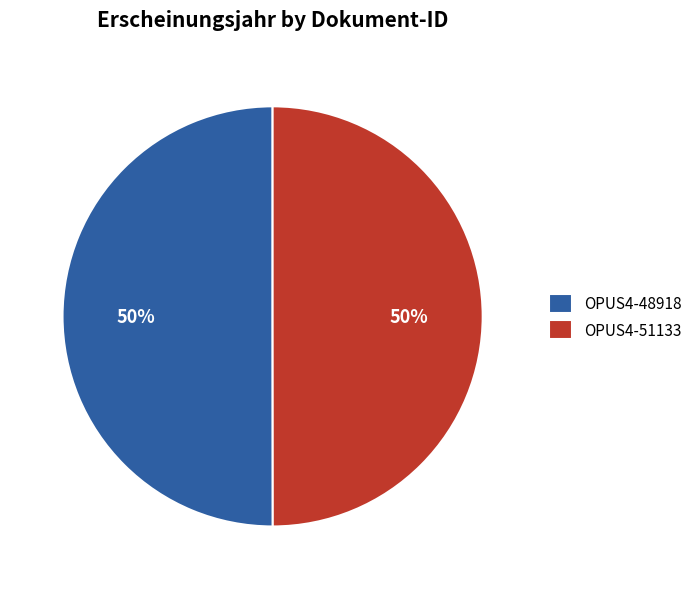

To the nearest percent, what is the combined percentage of OPUS4-51133 and OPUS4-48918?

100%